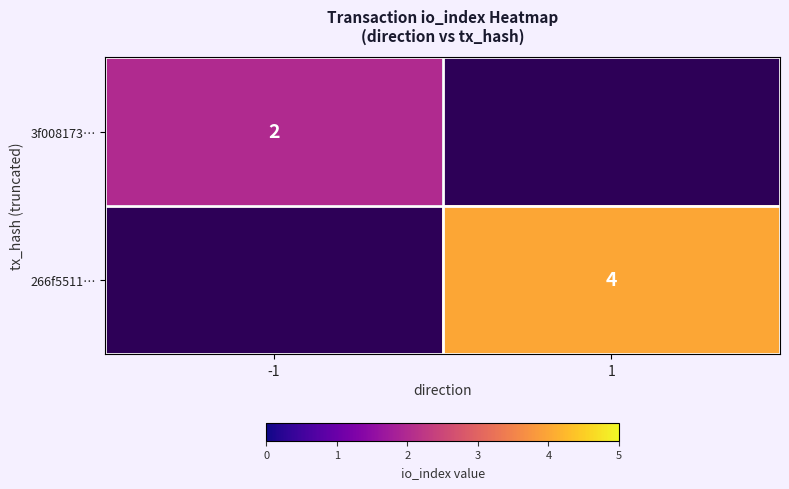

True or false: 266f5511… has a value of 1 at 1.

False